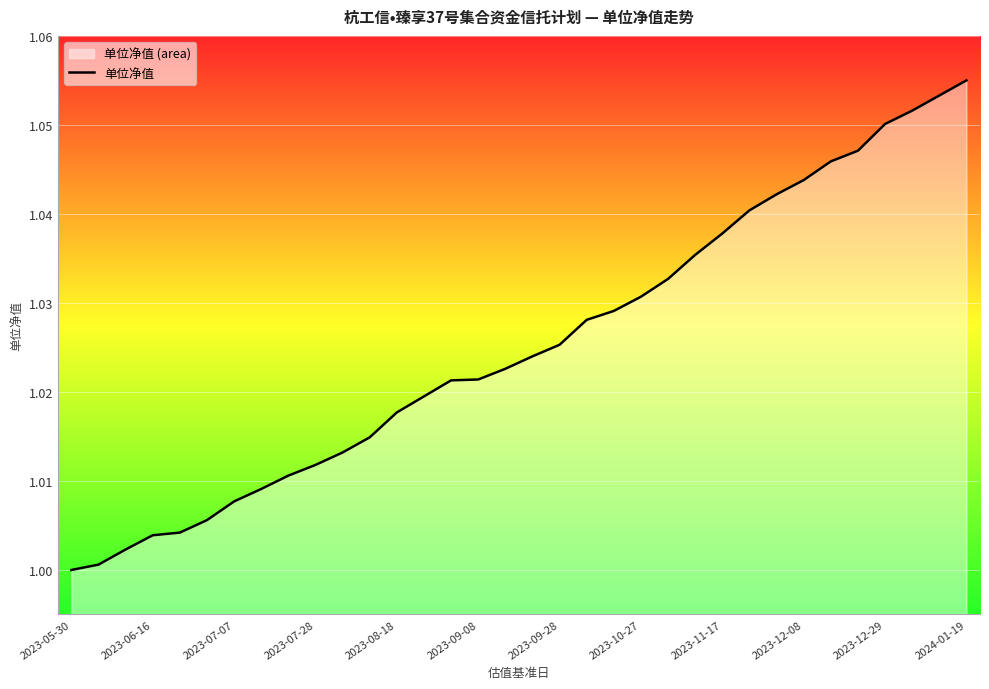

What is the difference between the maximum and minimum values?

0.1